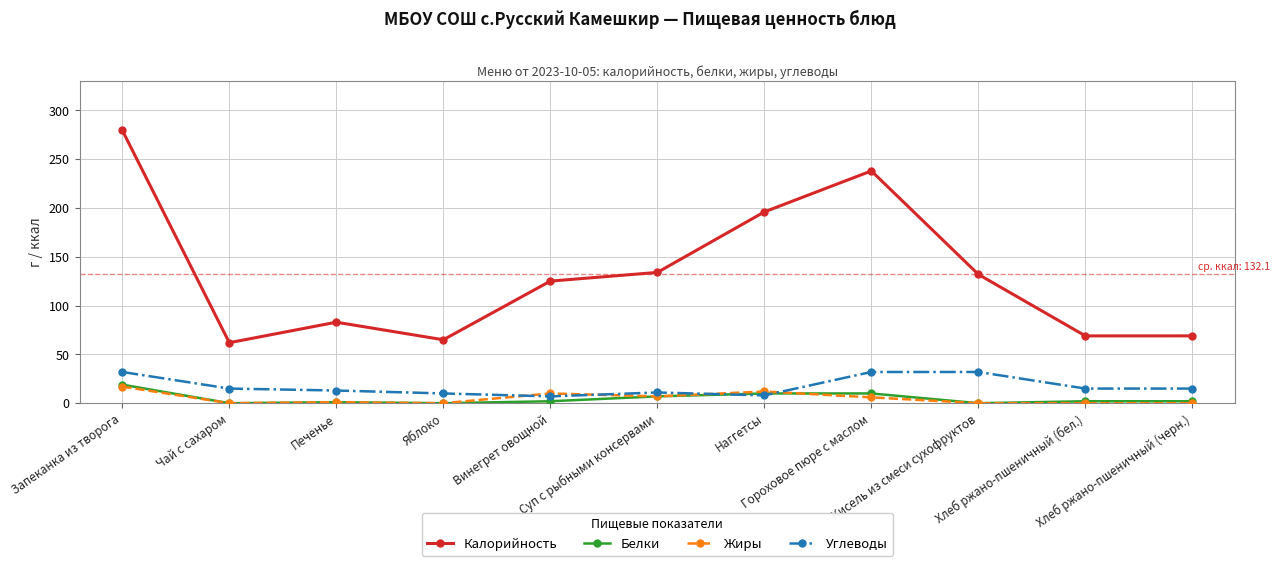

The Белки series shows 0.0 at Кисель из смеси сухофруктов. True or false?

True